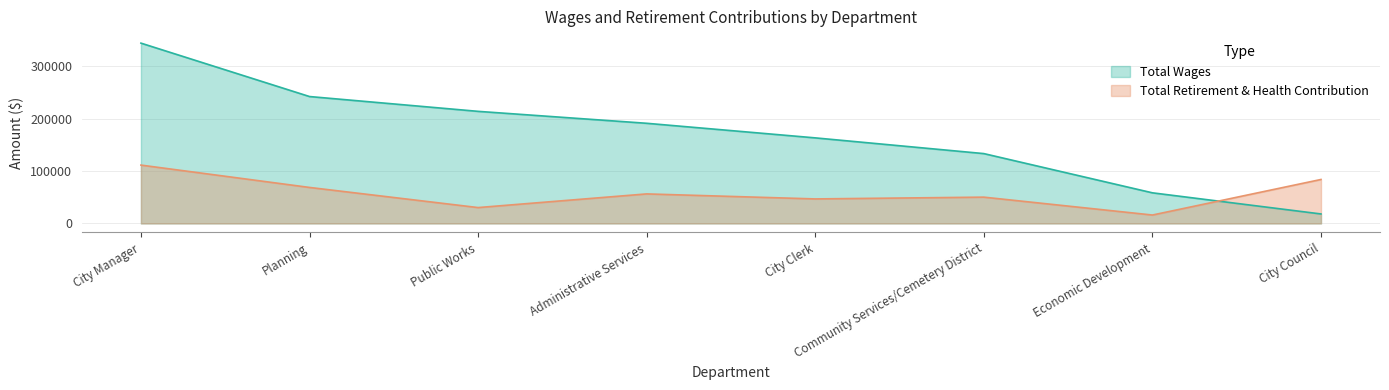

Reading left to right, list all the values displayed in this chart.

Total Wages: City Manager=344064	Planning=242156	Public Works=213884	Administrative Services=191110	City Clerk=163276	Community Services/Cemetery District=133282	Economic Development=58438	City Council=18106
Total Retirement & Health Contribution: City Manager=111345	Planning=68702	Public Works=30295	Administrative Services=56360	City Clerk=46796	Community Services/Cemetery District=50187	Economic Development=16069	City Council=83912